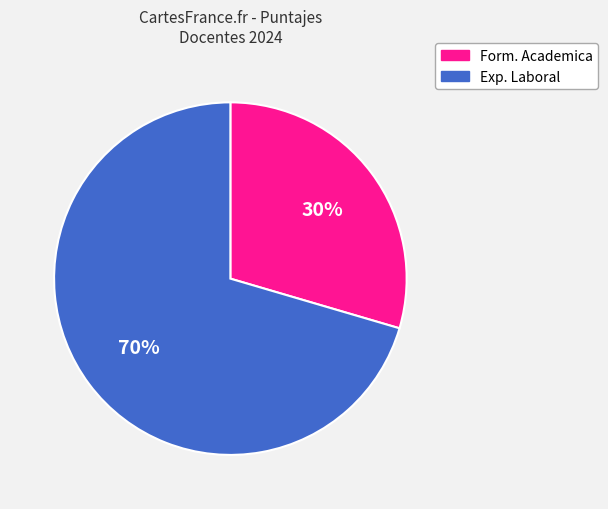

Is the sum of Form. Academica and Exp. Laboral greater than half?

Yes